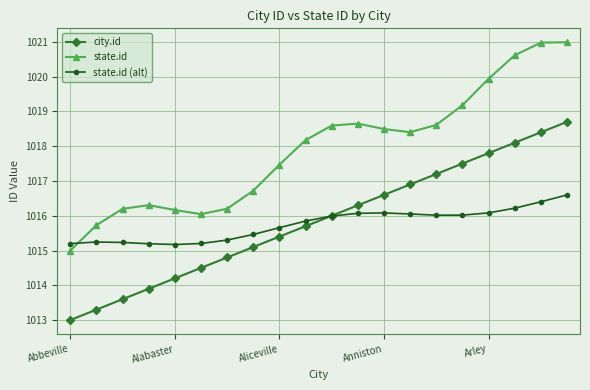

Which series has the largest total across all categories?

state.id